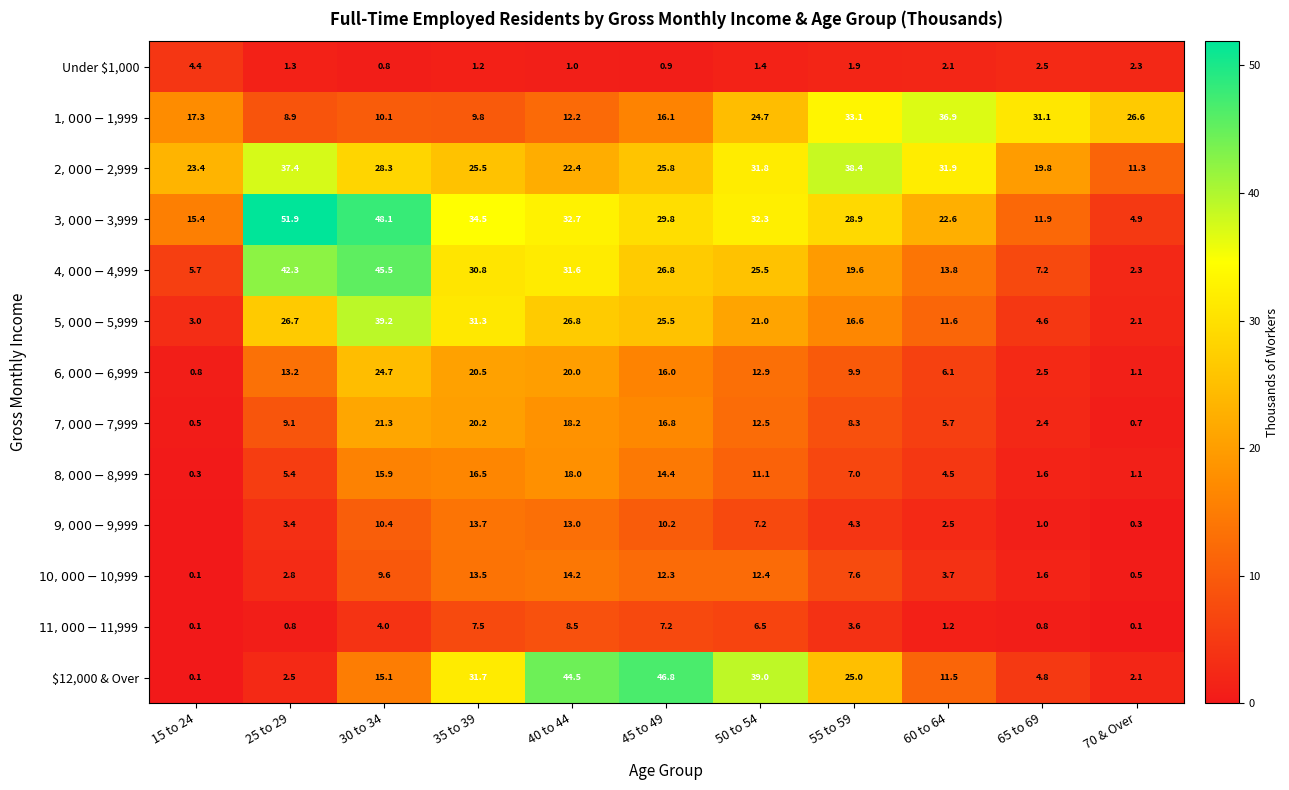

What is the difference between the second highest and second lowest values in the $11,000 - $11,999 series?

7.4